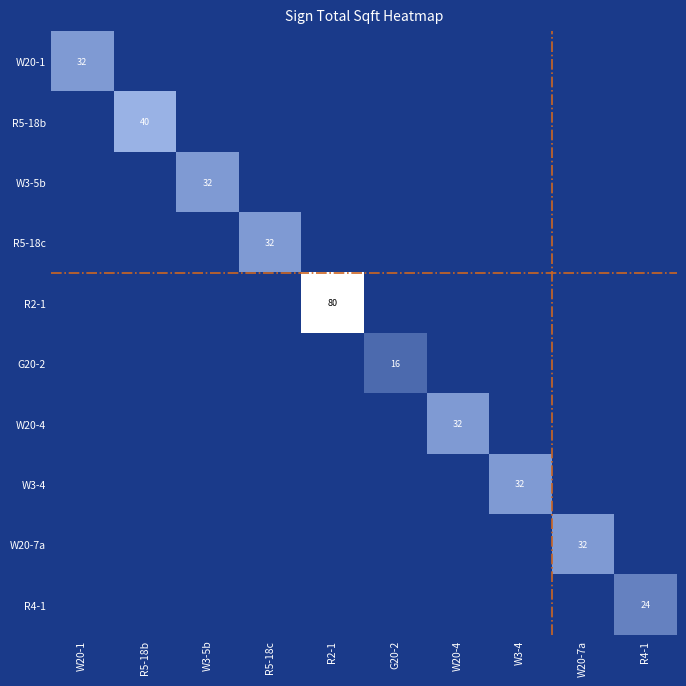

True or false: W3-4 has a value of -20 at R2-1.

False